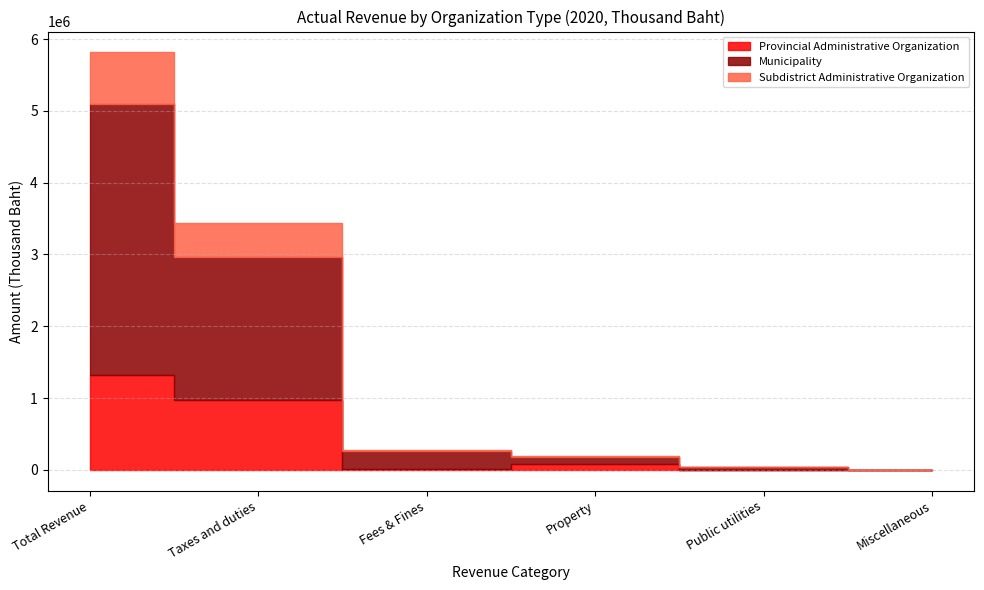

Reading left to right, transcribe all the data shown in this chart.

Provincial Administrative Organization: 1315760.7	975101.3	15013.2	82831.4	0.0	790.6
Municipality: 3778887.5	1984636.0	245442.4	97917.8	34768.5	0.0
Subdistrict Administrative Organization: 719931.6	475684.8	19643.4	14470.5	2606.9	0.0